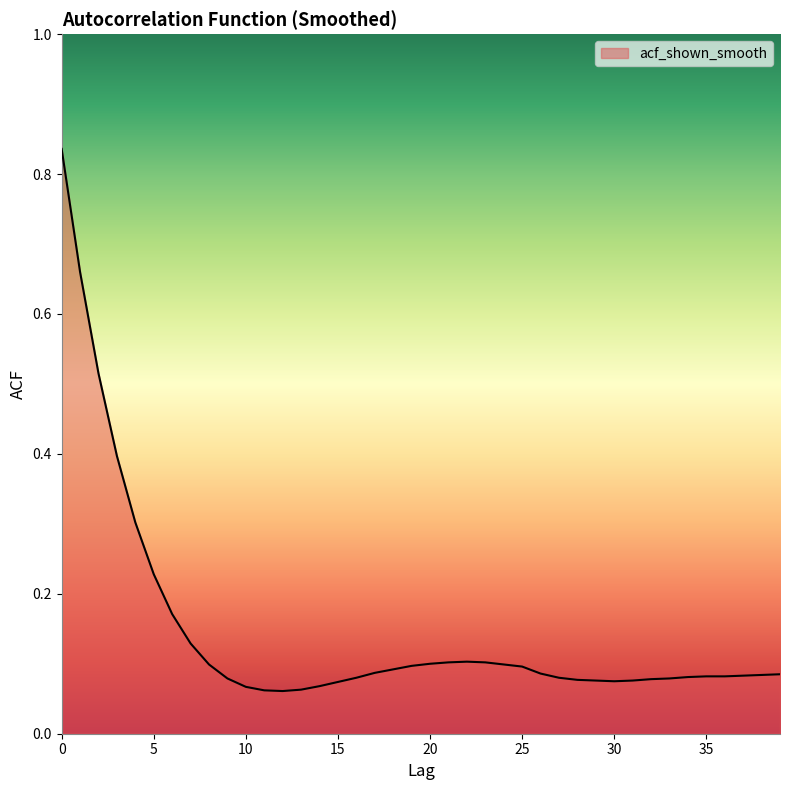

Reading left to right, extract all data points from this chart.

0=0.8	1=0.7	2=0.5	3=0.4	4=0.3	5=0.2	6=0.2	7=0.1	8=0.1	9=0.1	10=0.1	11=0.1	12=0.1	13=0.1	14=0.1	15=0.1	16=0.1	17=0.1	18=0.1	19=0.1	20=0.1	21=0.1	22=0.1	23=0.1	24=0.1	25=0.1	26=0.1	27=0.1	28=0.1	29=0.1	30=0.1	31=0.1	32=0.1	33=0.1	34=0.1	35=0.1	36=0.1	37=0.1	38=0.1	39=0.1